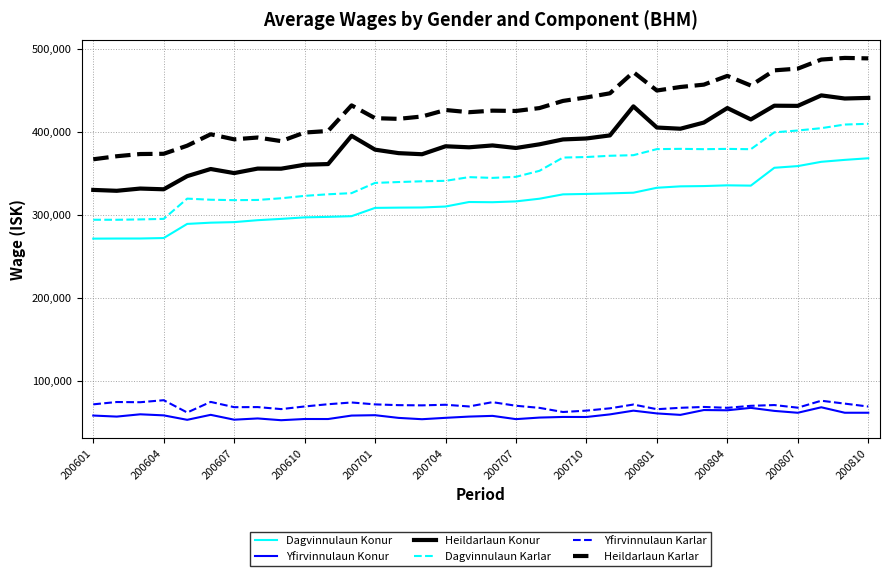

True or false: Yfirvinnulaun Konur and Dagvinnulaun Karlar cross at least once.

False